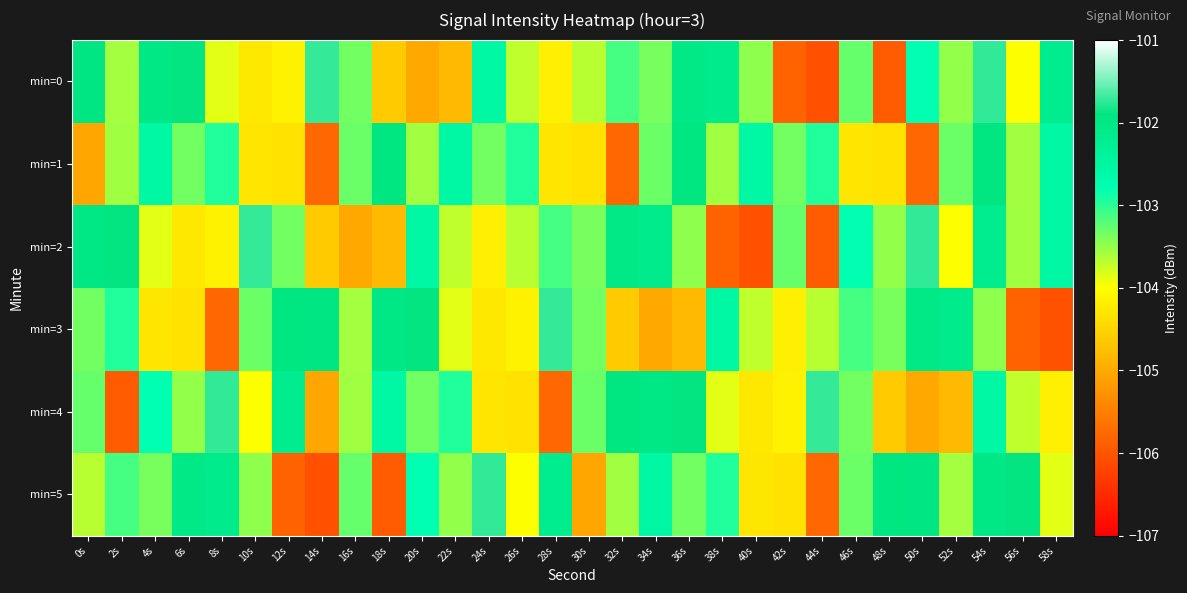

What is the minimum value shown in the chart?

-106.0